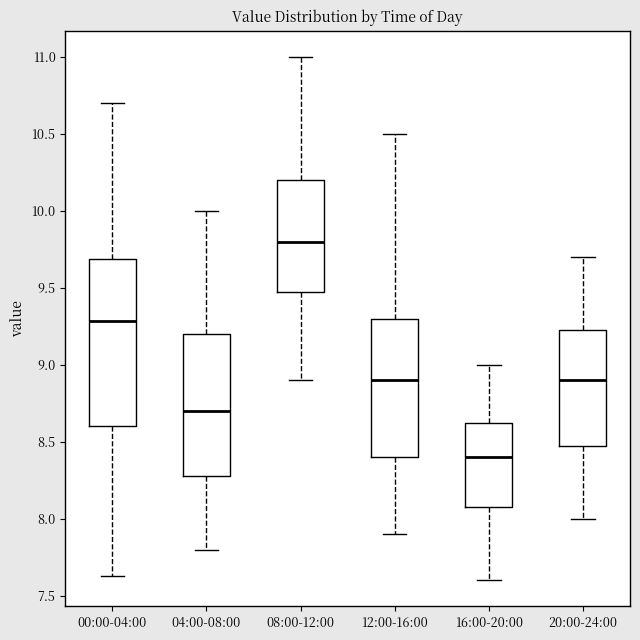

Reading left to right, transcribe this box plot: for each box, give where its median line is, the range the box spans, and where its two whiskers end, as read against the y-axis. The values are not printed on the chart, so give them approximately, as read against the axis.

00:00-04:00: median 9.30, box 8.60 to 9.70, whiskers 7.65 to 10.70
04:00-08:00: median 8.70, box 8.30 to 9.20, whiskers 7.80 to 10.00
08:00-12:00: median 9.80, box 9.50 to 10.20, whiskers 8.90 to 11.00
12:00-16:00: median 8.90, box 8.40 to 9.30, whiskers 7.90 to 10.50
16:00-20:00: median 8.40, box 8.10 to 8.65, whiskers 7.60 to 9.00
20:00-24:00: median 8.90, box 8.50 to 9.25, whiskers 8.00 to 9.70